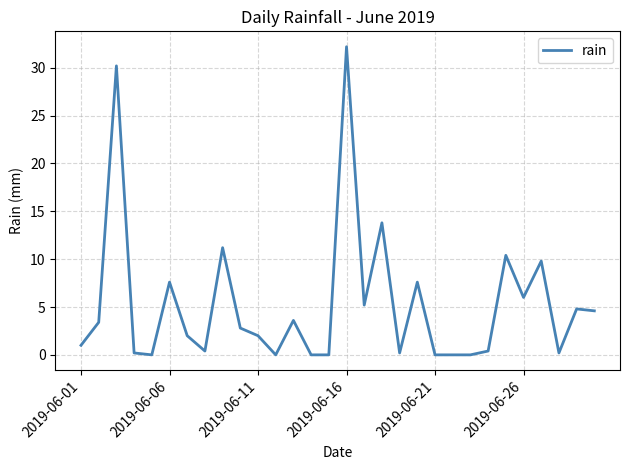

What is the difference between the maximum and minimum values?

32.2